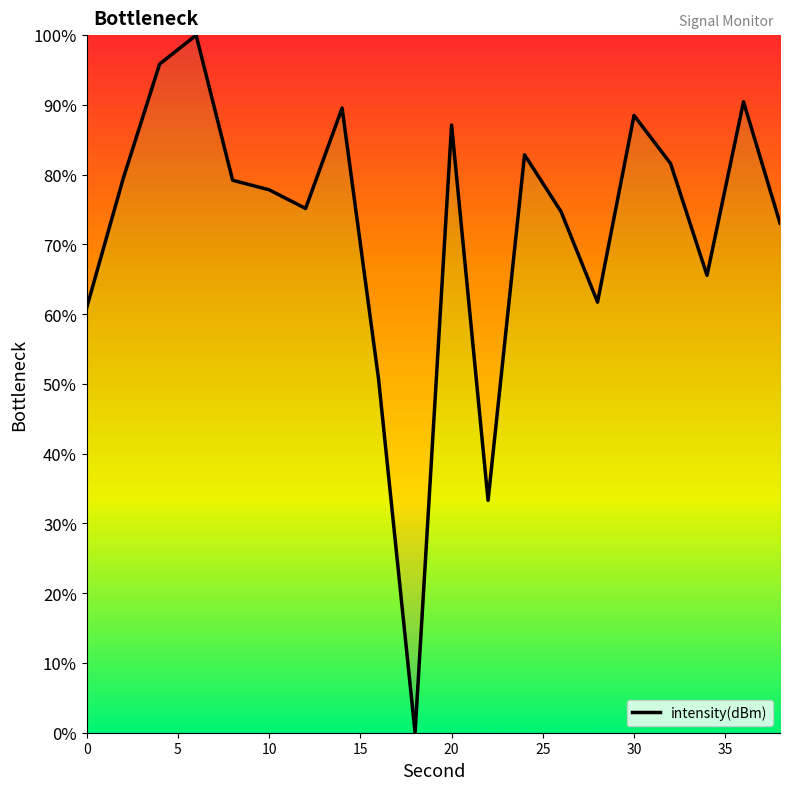

What is the maximum value shown in the chart?

100.0